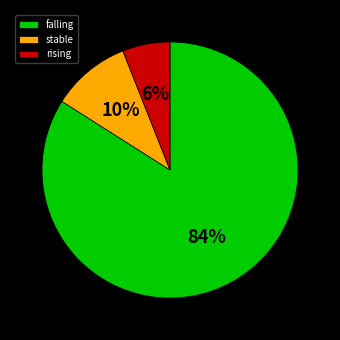

To the nearest percent, what is the combined percentage of stable and rising?

16%